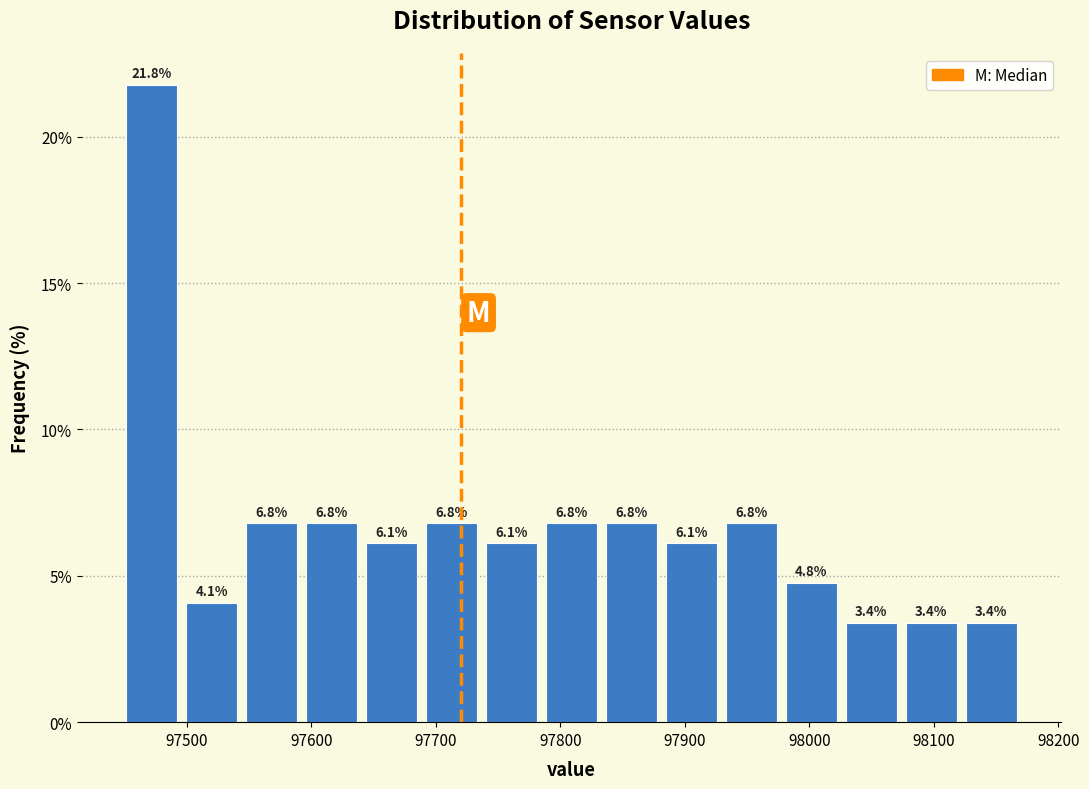

Reading left to right, list every bar in this chart as the range it spans on the x-axis followed by its height. The bar edges are not printed on the chart, so give them approximately, as read against the axis.

97450 to 97500: 21.8
97500 to 97540: 4.1
97540 to 97590: 6.8
97590 to 97640: 6.8
97640 to 97690: 6.1
97690 to 97740: 6.8
97740 to 97780: 6.1
97780 to 97830: 6.8
97830 to 97880: 6.8
97880 to 97930: 6.1
97930 to 97980: 6.8
97980 to 98030: 4.8
98030 to 98070: 3.4
98070 to 98120: 3.4
98120 to 98170: 3.4